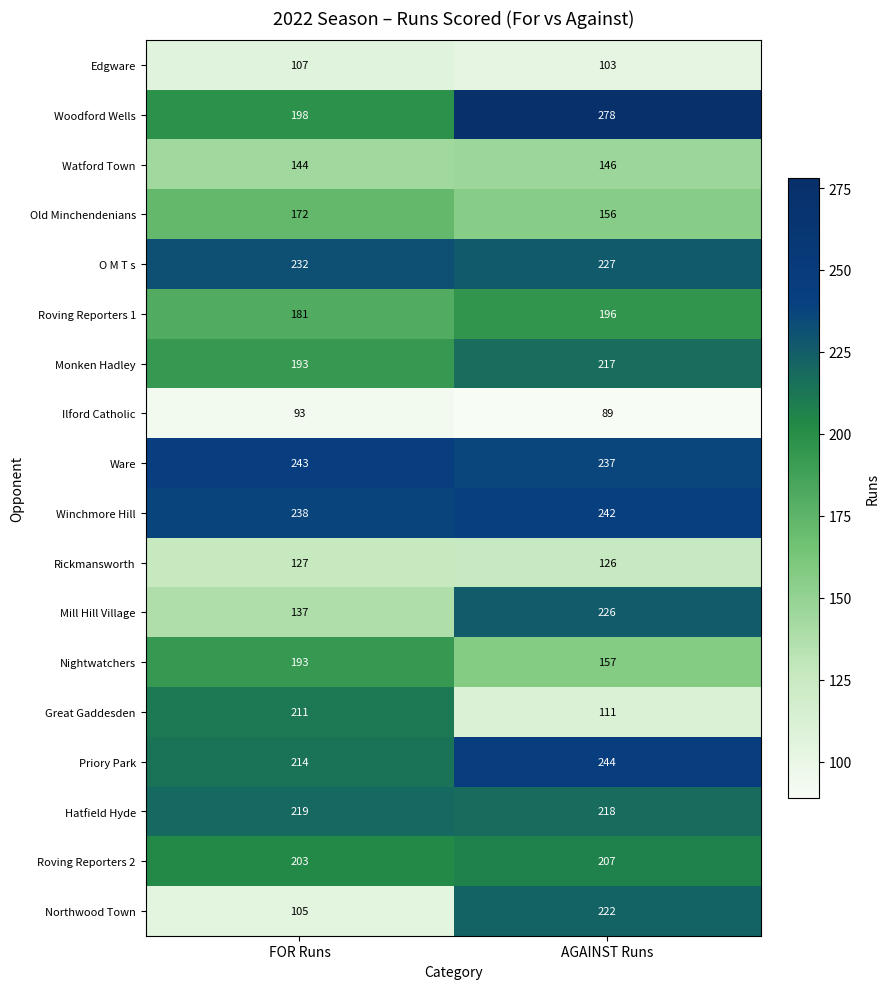

What is the average value of the Priory Park series?

229